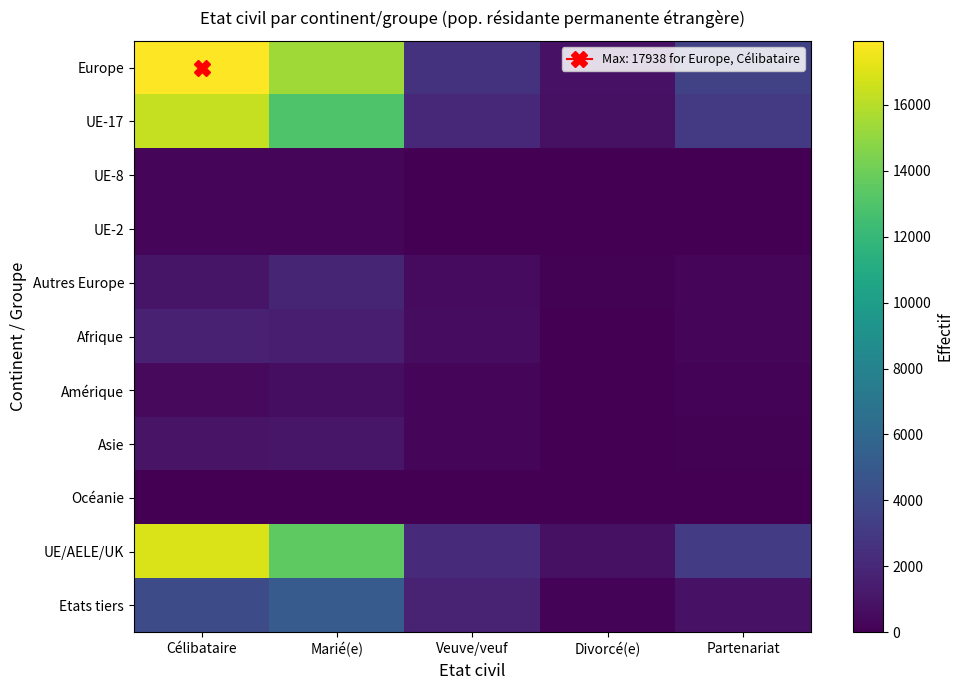

What is the difference between the highest and lowest values at Célibataire?

17929